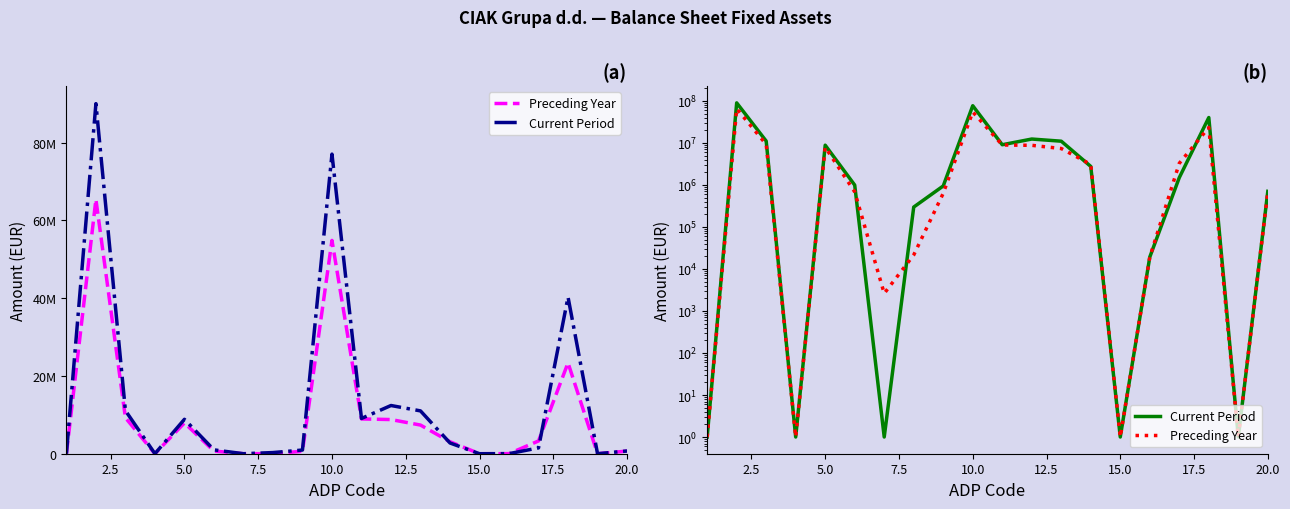

What are all the series names shown in the legend?

Preceding Year, Current Period